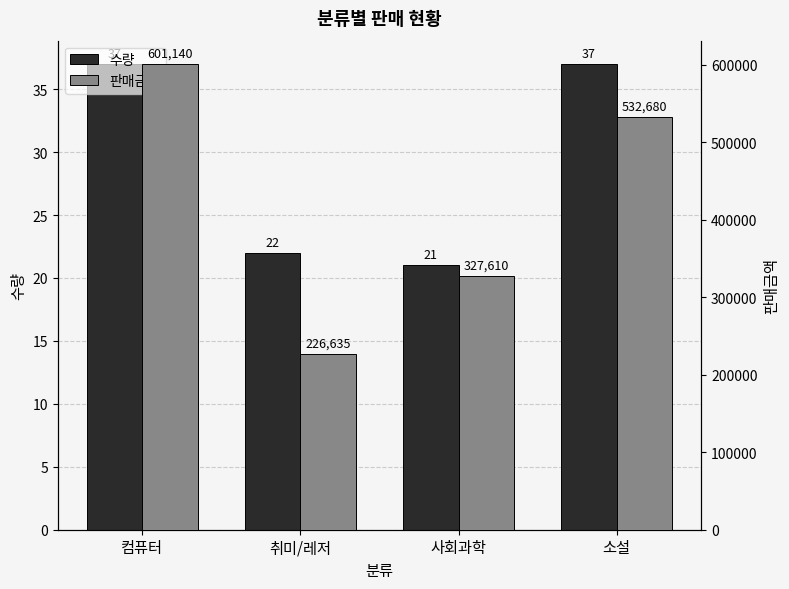

Which has a higher value, 취미/레저 or 컴퓨터?

컴퓨터